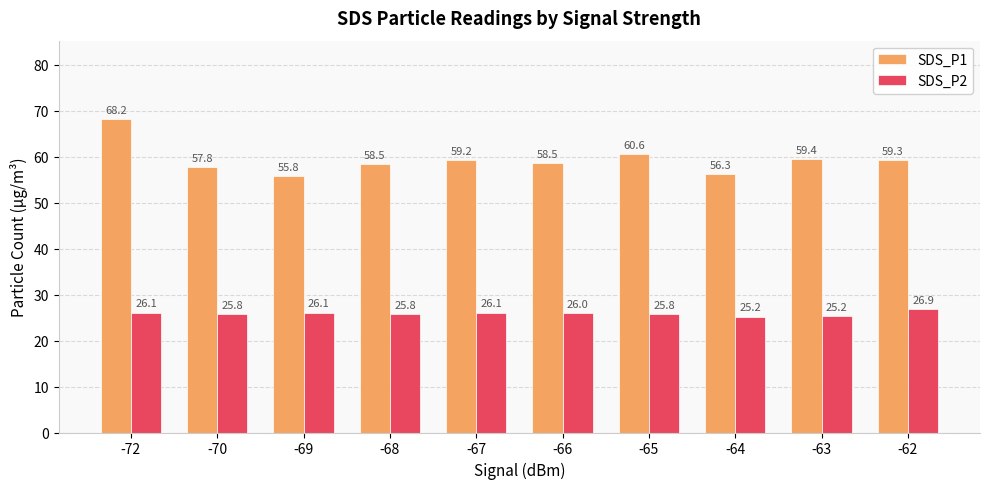

How many series are shown in this chart?

2